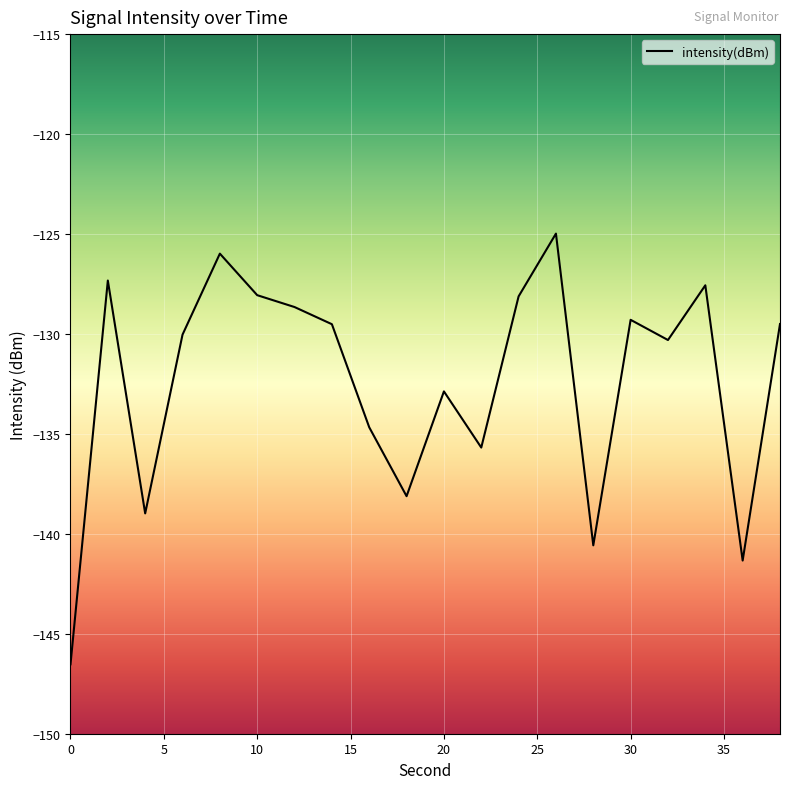

What is the minimum value shown in the chart?

-146.5